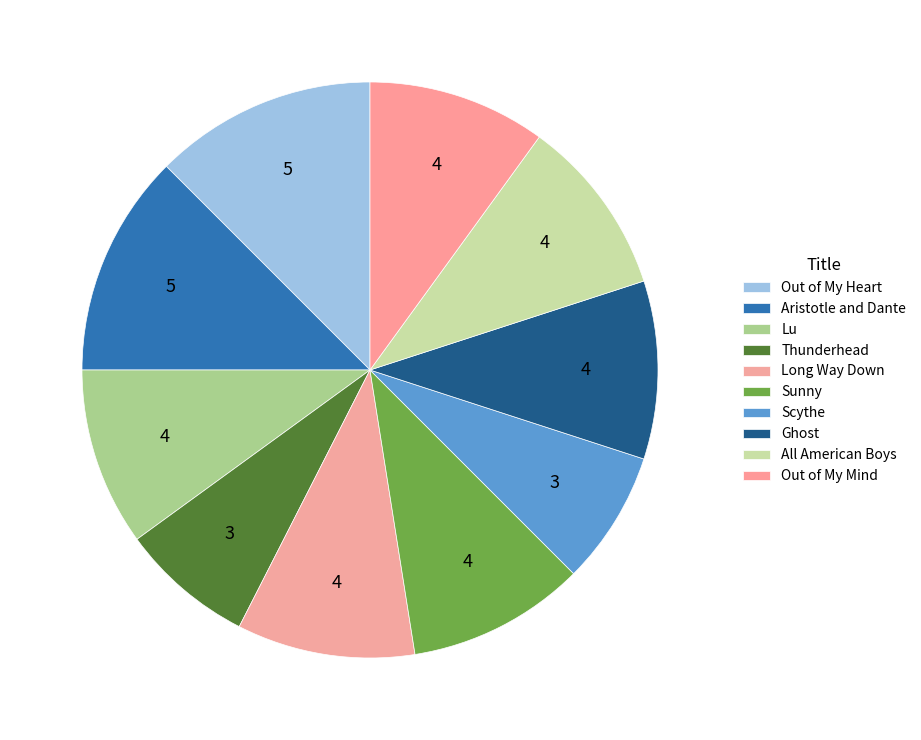

Count the number of slices in the pie.

10